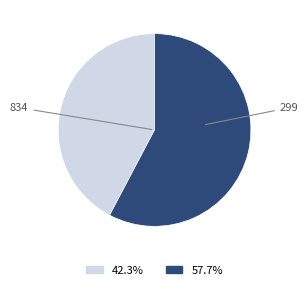

Is there any slice that represents more than half of the pie?

Yes